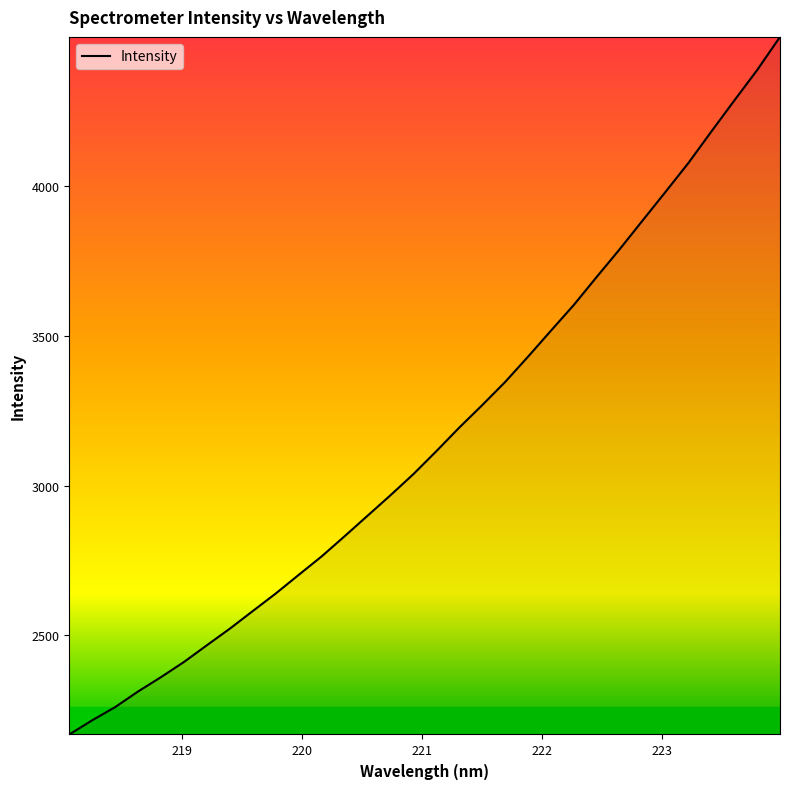

What is the difference between the maximum and minimum values?

2331.9